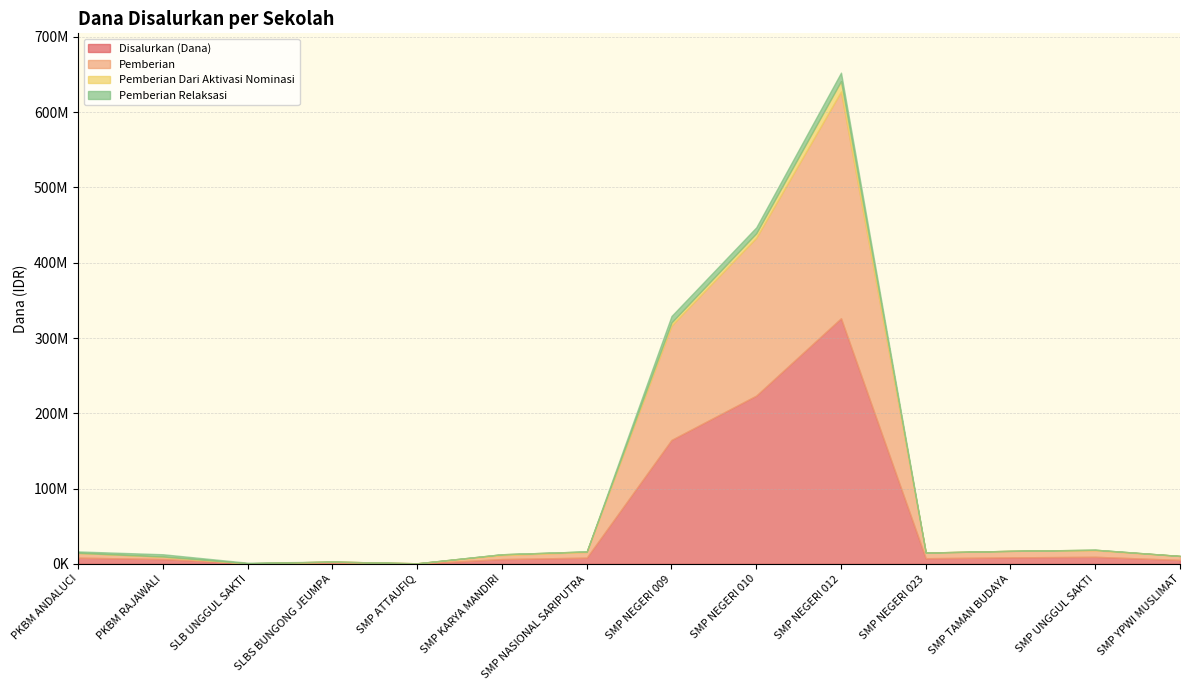

True or false: Pemberian and Pemberian Dari Aktivasi Nominasi intersect in this chart.

False